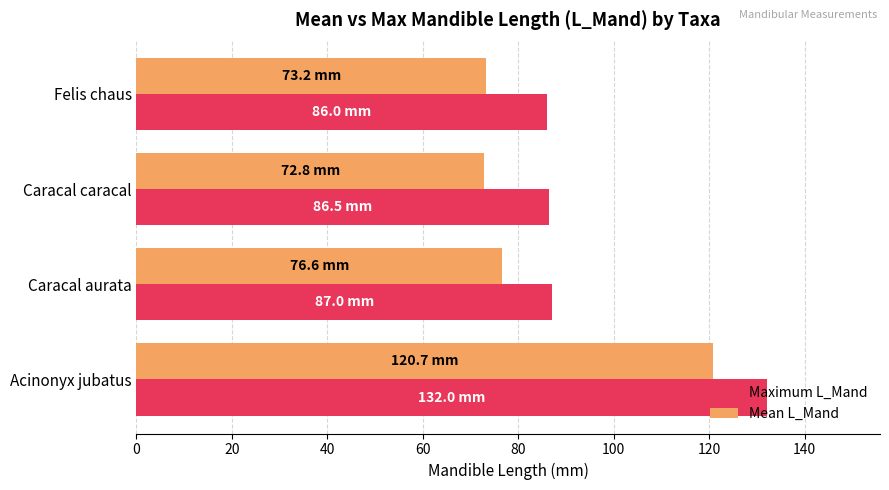

What is the approximate value of Mean L_Mand at Acinonyx jubatus?

120.7